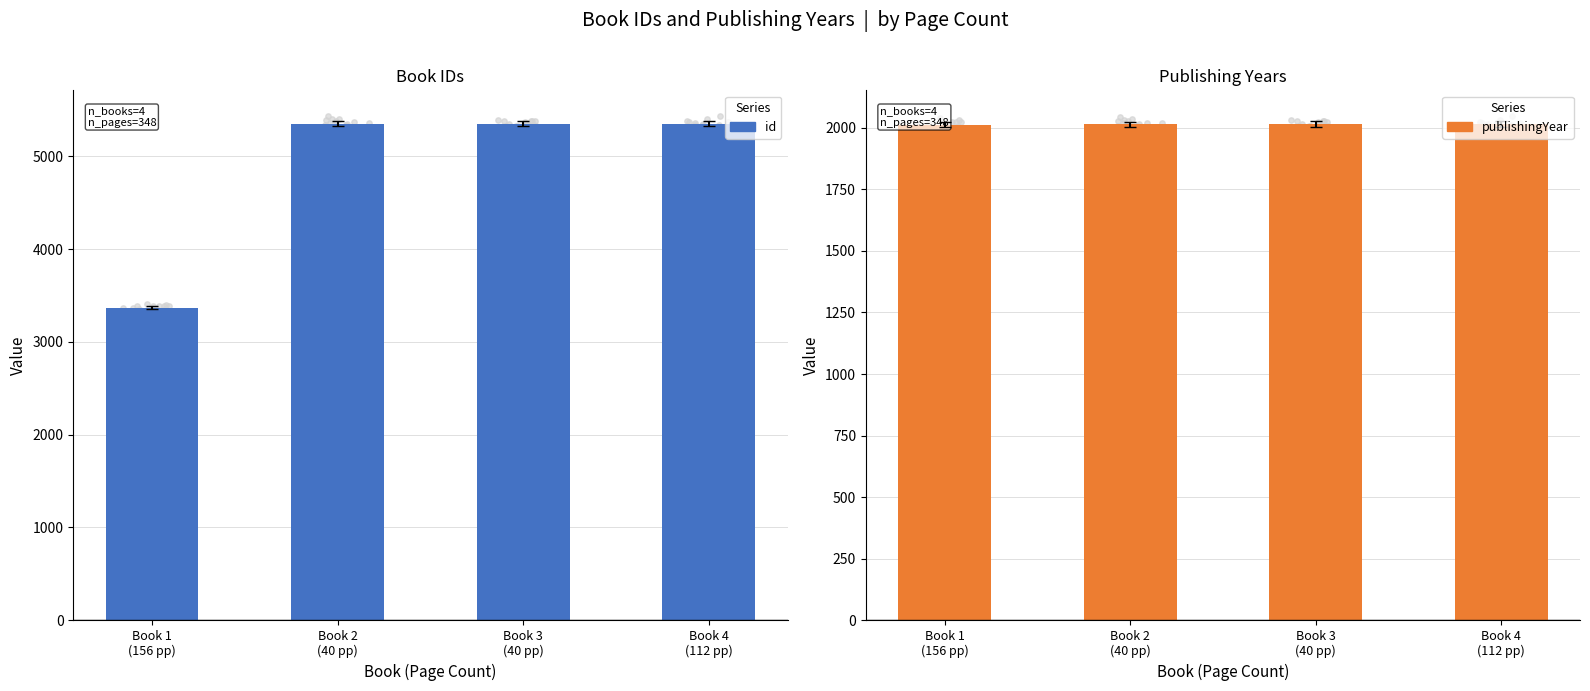

Is the value of id at Book 4
(112 pp) greater than the value of publishingYear at Book 4
(112 pp)?

Yes